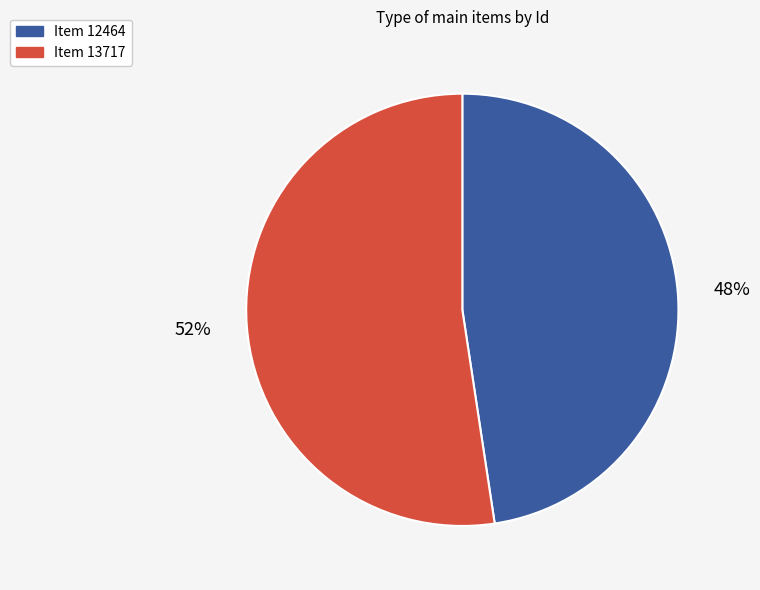

To the nearest percent, what is the average slice percentage?

50%